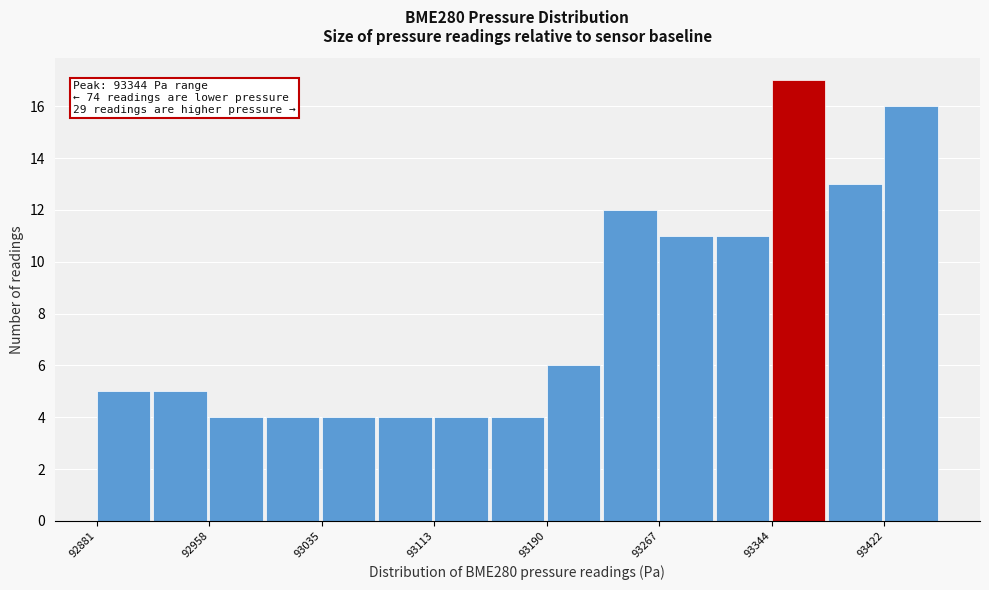

Read against the x-axis, roughly where is the centre of the tallest bar?

93360